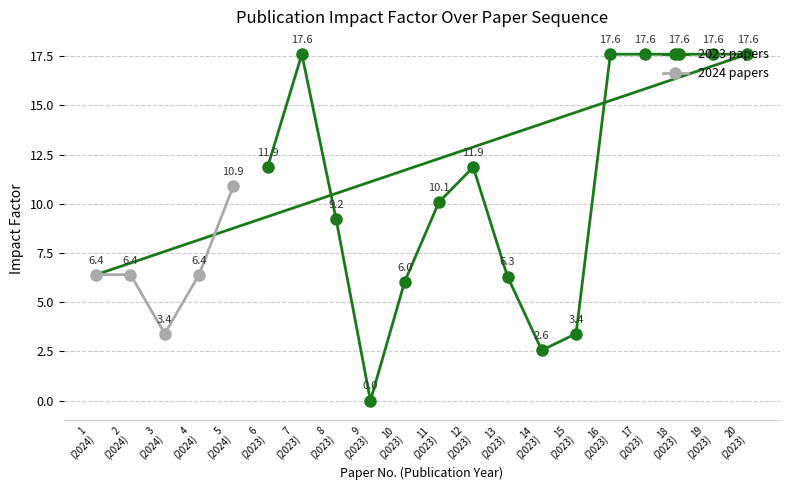

What is the change in value from 3 to 4?

+3.0